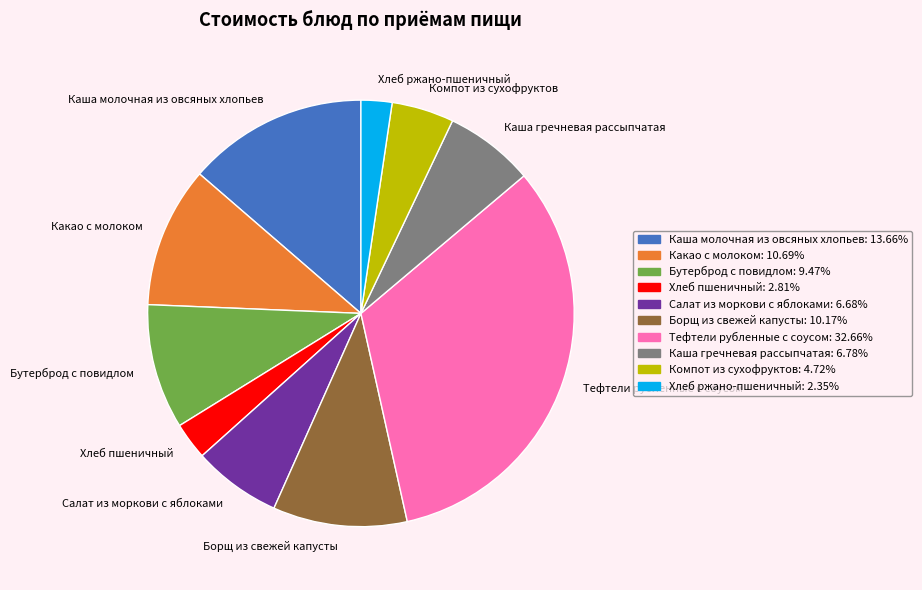

Count the number of slices in the pie.

10